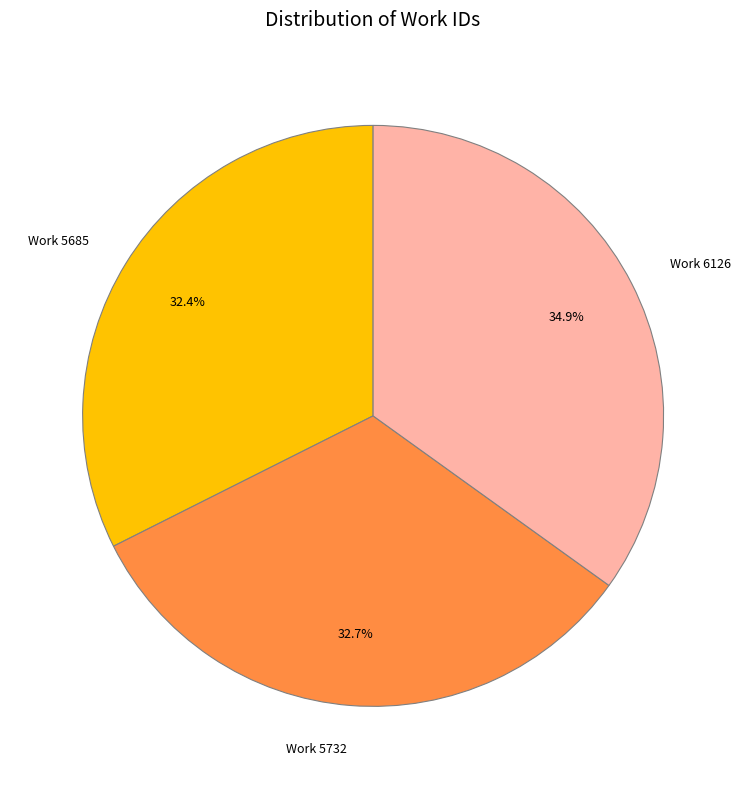

True or false: Work 5732 accounts for 33% of the total.

True